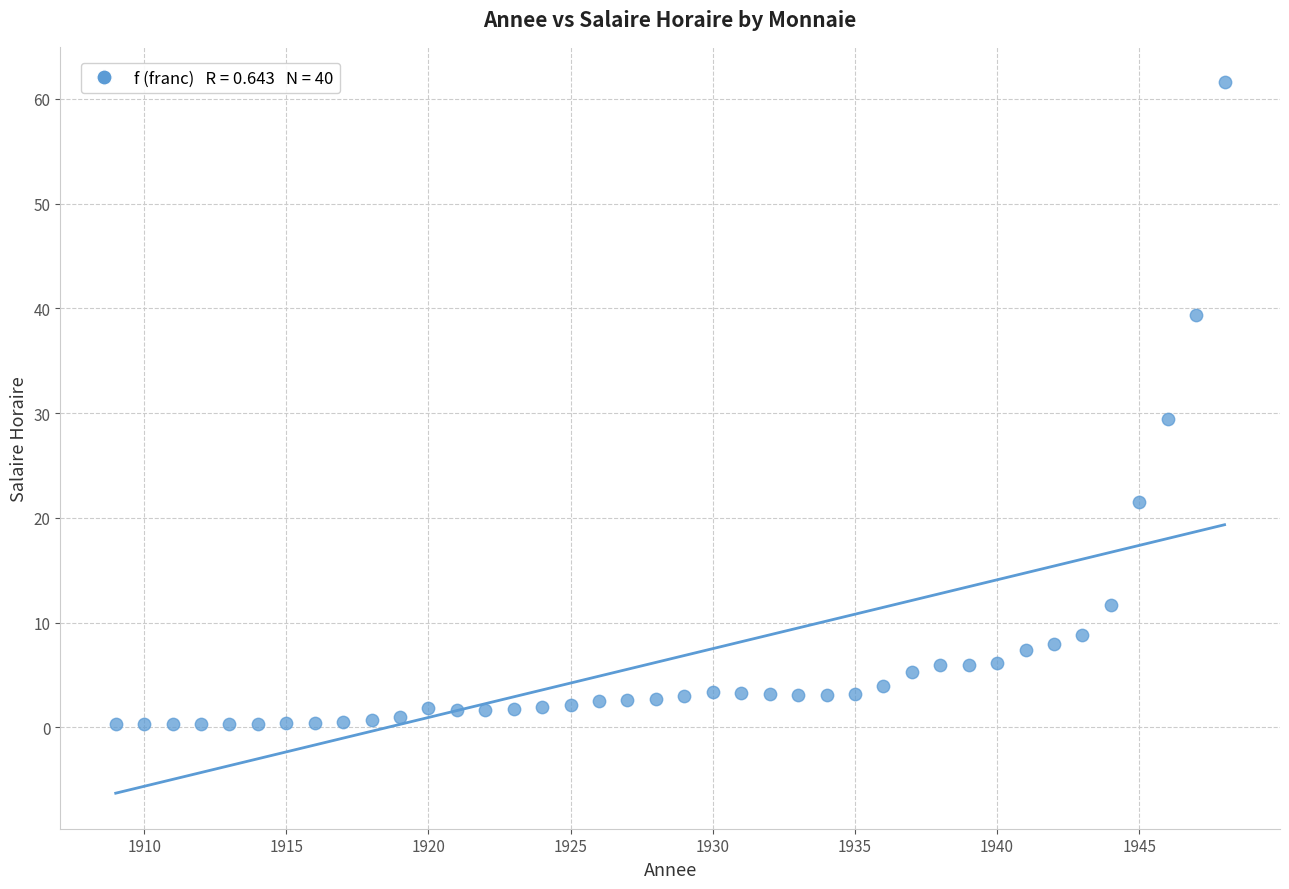

What is the range of X values (max minus min)?

39.0